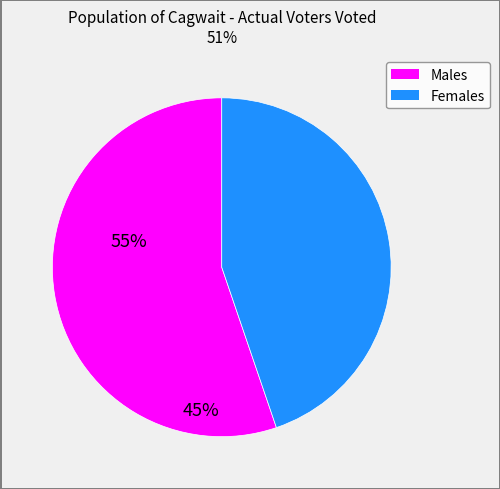

Is there a majority slice in this chart?

Yes